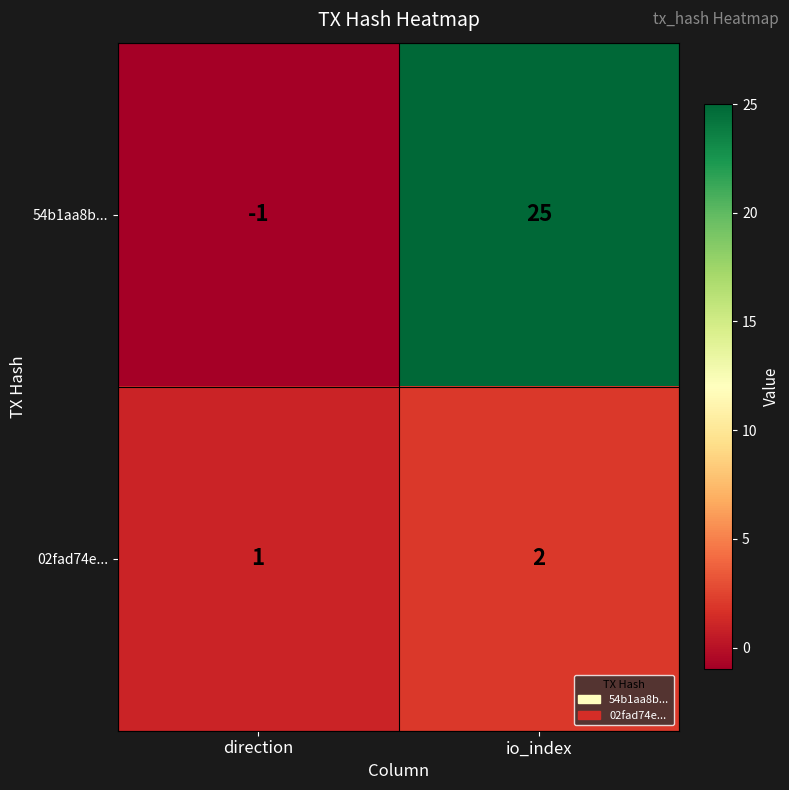

Reading right to left, transcribe all the data shown in this chart.

54b1aa8b...: 25	-1
02fad74e...: 2	1